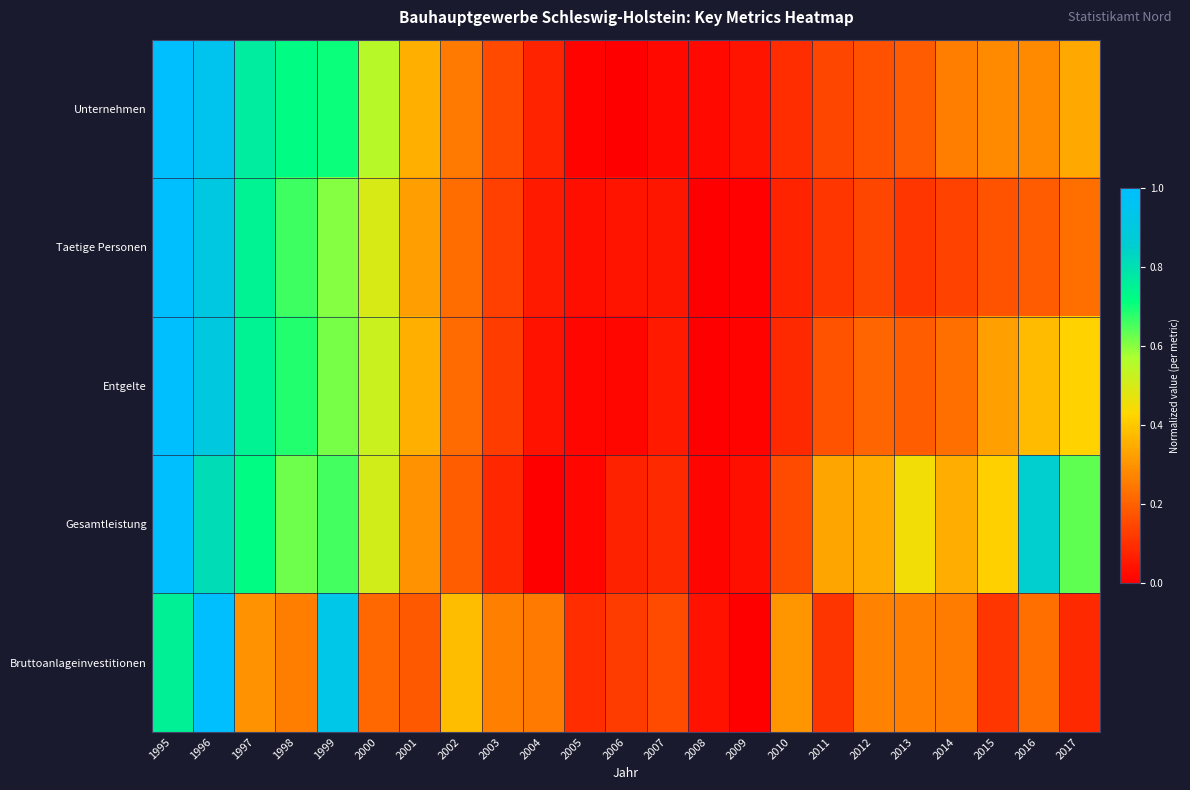

Reading left to right, transcribe all the data shown in this chart.

Unternehmen: 1995=1.0	1996=0.9	1997=0.8	1998=0.7	1999=0.7	2000=0.6	2001=0.4	2002=0.2	2003=0.2	2004=0.1	2005=0.0	2006=0.0	2007=0.0	2008=0.0	2009=0.0	2010=0.1	2011=0.1	2012=0.2	2013=0.2	2014=0.3	2015=0.3	2016=0.3	2017=0.3
Taetige Personen: 1995=1.0	1996=0.9	1997=0.7	1998=0.7	1999=0.6	2000=0.5	2001=0.3	2002=0.2	2003=0.1	2004=0.1	2005=0.0	2006=0.0	2007=0.0	2008=0.0	2009=0.0	2010=0.1	2011=0.1	2012=0.1	2013=0.1	2014=0.1	2015=0.2	2016=0.2	2017=0.2
Entgelte: 1995=1.0	1996=0.9	1997=0.7	1998=0.7	1999=0.6	2000=0.5	2001=0.4	2002=0.2	2003=0.1	2004=0.0	2005=0.0	2006=0.0	2007=0.1	2008=0.0	2009=0.0	2010=0.1	2011=0.2	2012=0.2	2013=0.2	2014=0.2	2015=0.3	2016=0.4	2017=0.4
Gesamtleistung: 1995=1.0	1996=0.8	1997=0.7	1998=0.6	1999=0.7	2000=0.5	2001=0.3	2002=0.2	2003=0.1	2004=0.0	2005=0.0	2006=0.1	2007=0.1	2008=0.0	2009=0.0	2010=0.2	2011=0.3	2012=0.3	2013=0.5	2014=0.3	2015=0.4	2016=0.9	2017=0.6
Bruttoanlageinvestitionen: 1995=0.8	1996=1.0	1997=0.3	1998=0.3	1999=0.9	2000=0.2	2001=0.2	2002=0.4	2003=0.3	2004=0.3	2005=0.1	2006=0.1	2007=0.2	2008=0.0	2009=0.0	2010=0.3	2011=0.1	2012=0.3	2013=0.3	2014=0.3	2015=0.1	2016=0.2	2017=0.1